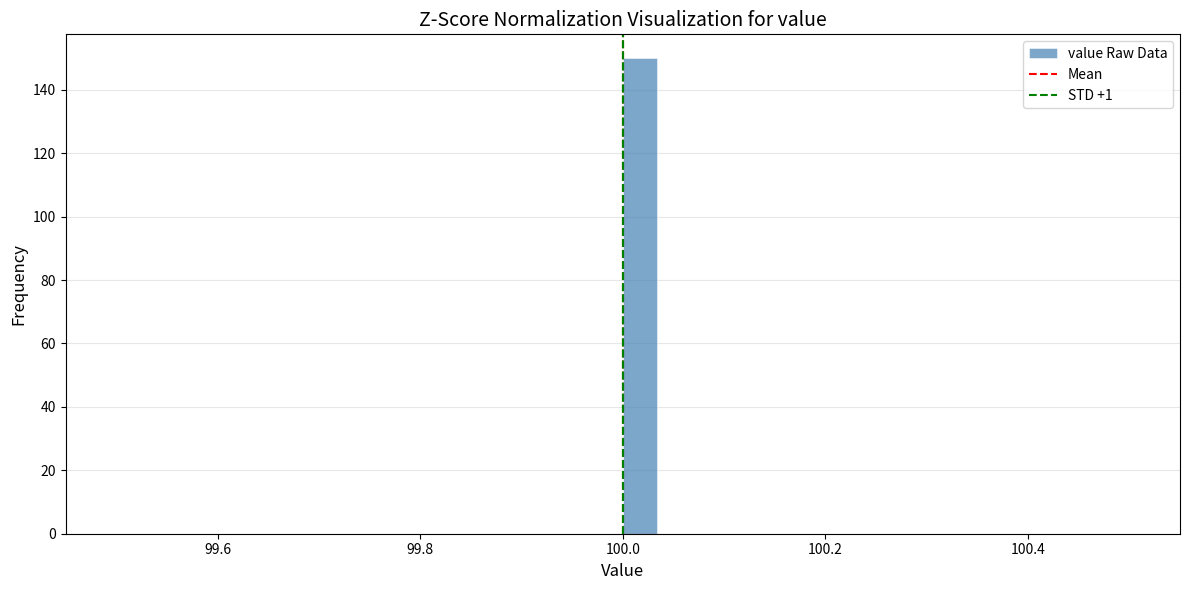

Read against the x-axis, roughly where is the centre of the tallest bar?

100.02